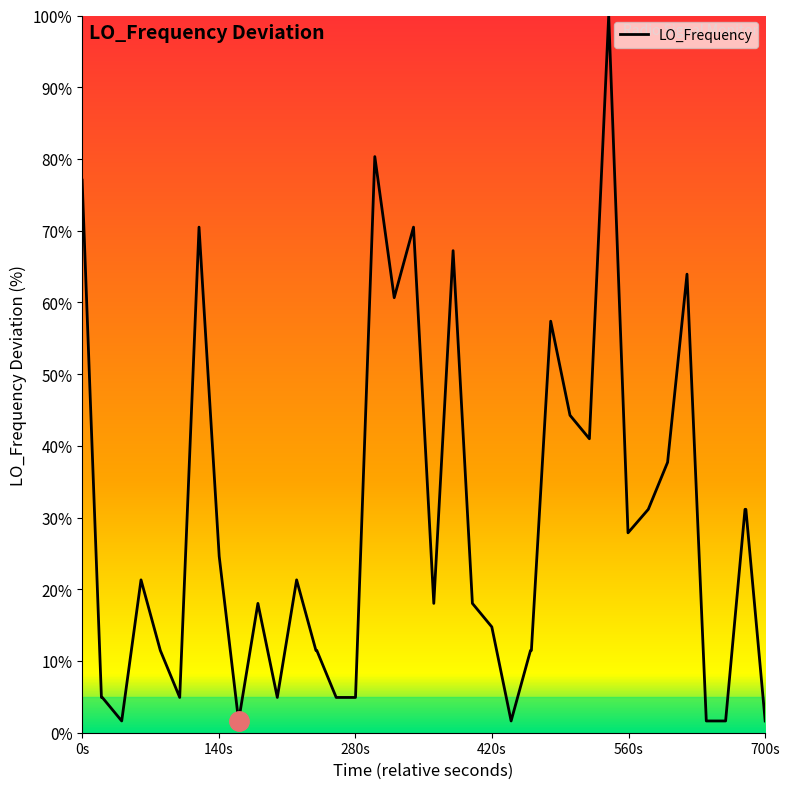

What is the maximum value shown in the chart?

100.0